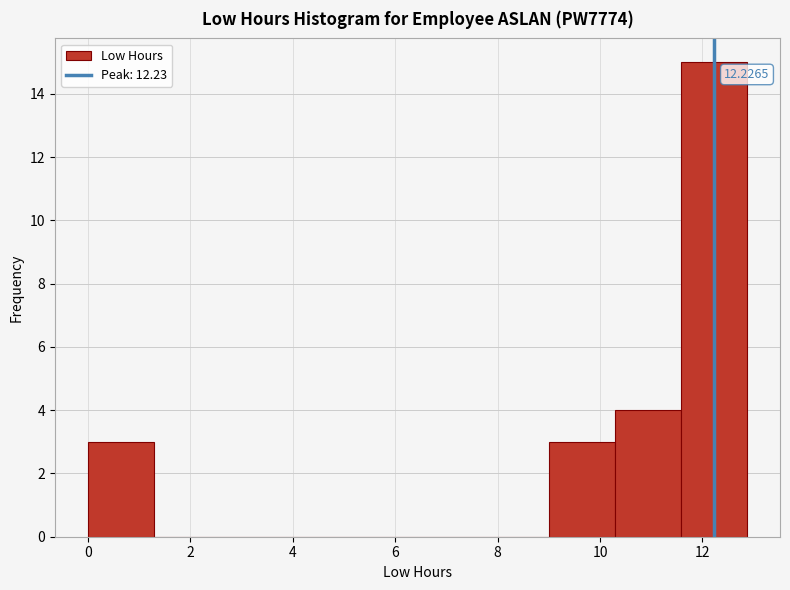

Which range on the x-axis has the tallest bar?

11.6 to 12.8